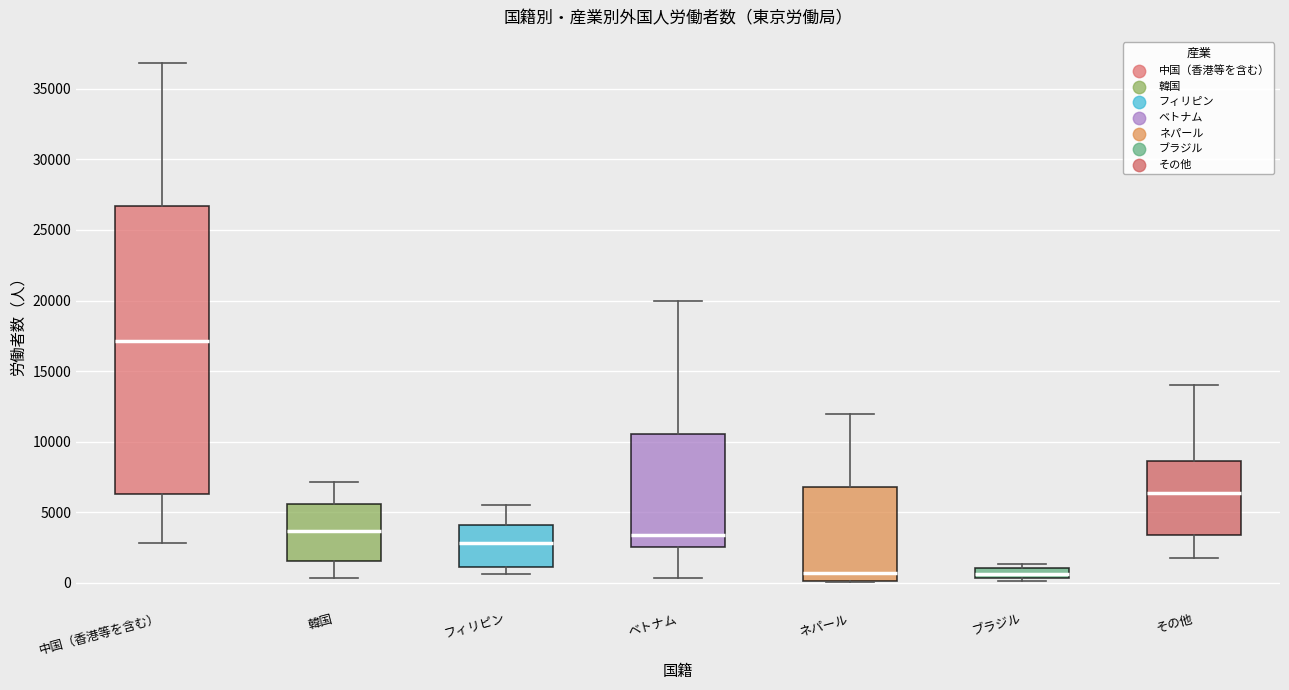

Which box is the tallest, from its lower edge to its upper edge?

中国（香港等を含む）